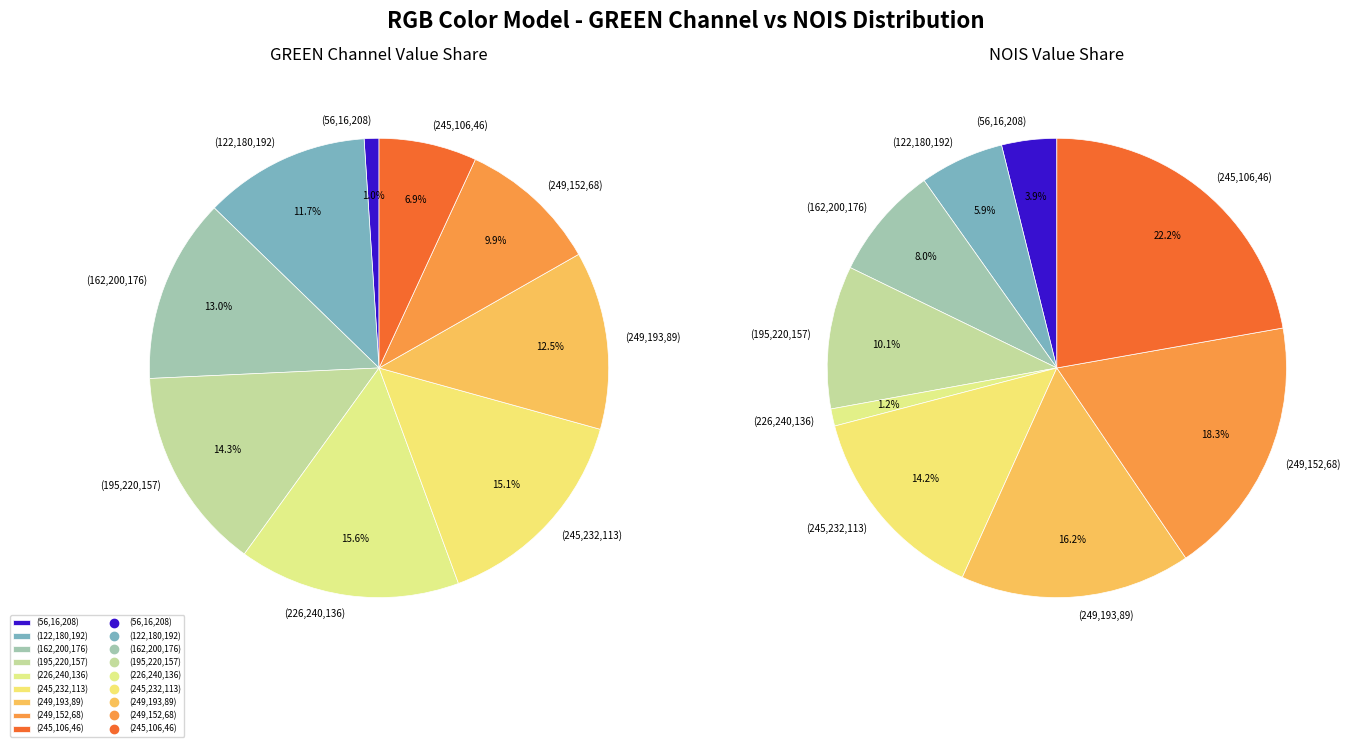

To the nearest percent, what is the combined percentage of RED and BLUE?

14%